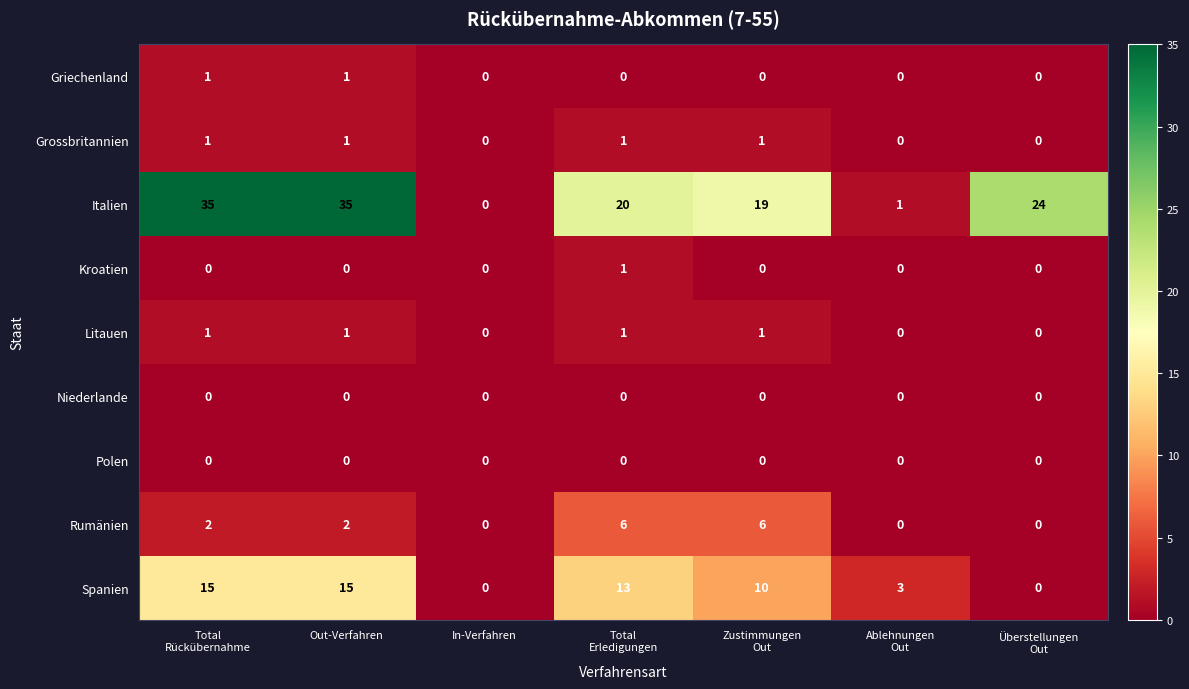

At how many categories does at least one series exceed 5?

5